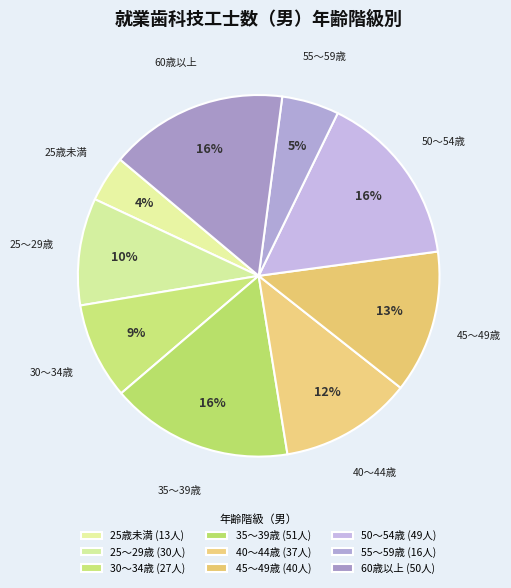

Which has a higher value, 50～54歳 or 30～34歳?

50～54歳